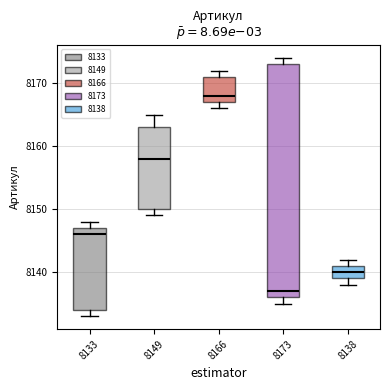

Reading left to right, transcribe this box plot: for each box, give where its median line is, the range the box spans, and where its two whiskers end, as read against the y-axis. The values are not printed on the chart, so give them approximately, as read against the axis.

8133: median 8146, box 8134 to 8147, whiskers 8133 to 8148
8149: median 8158, box 8150 to 8163, whiskers 8149 to 8165
8166: median 8168, box 8167 to 8171, whiskers 8166 to 8172
8173: median 8137, box 8136 to 8173, whiskers 8135 to 8174
8138: median 8140, box 8139 to 8141, whiskers 8138 to 8142